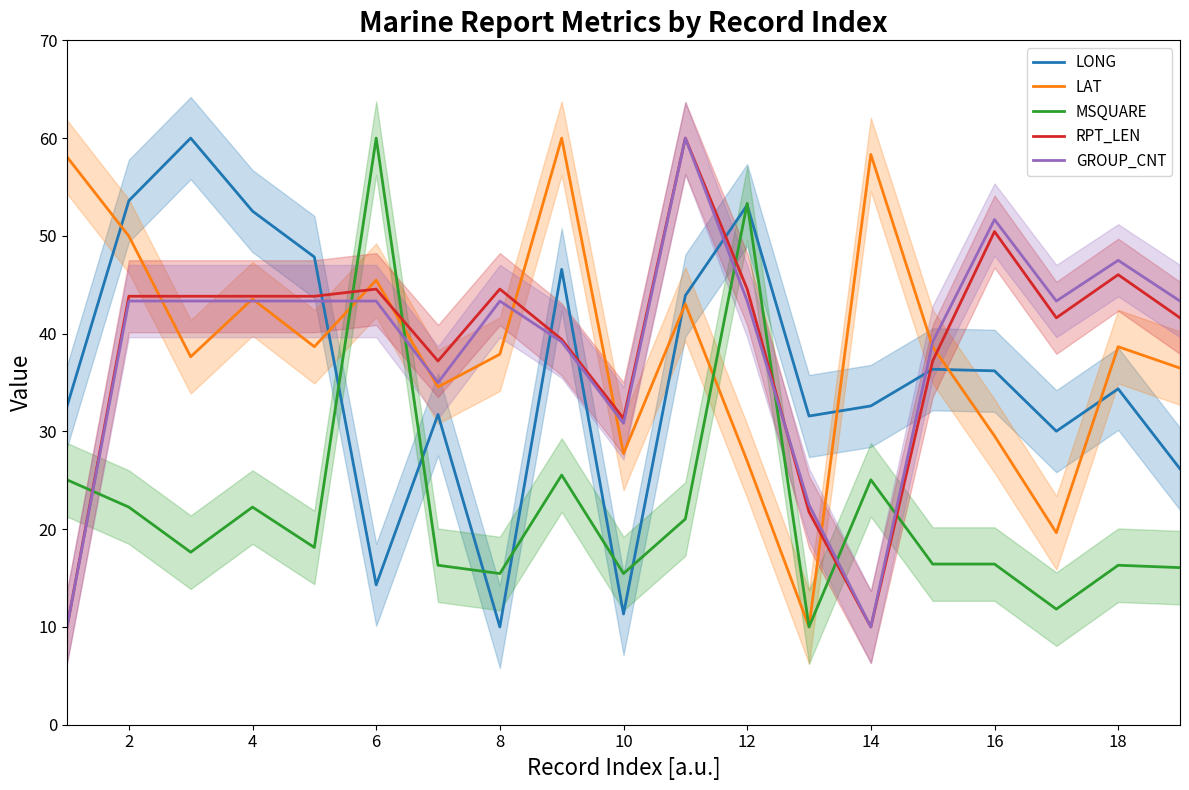

True or false: LAT and LONG intersect in this chart.

True